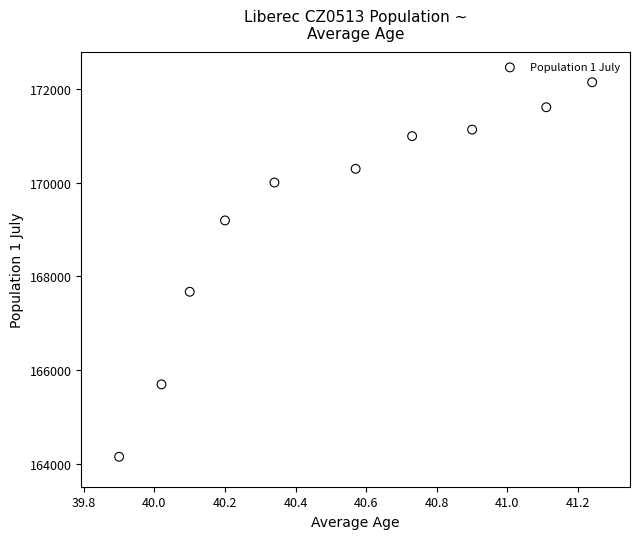

What Y value in the scatter plot is closest to 168148?

167674